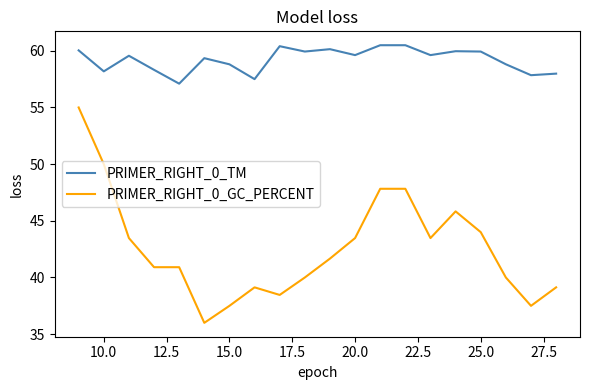

Which series has the largest total across all categories?

PRIMER_RIGHT_0_TM